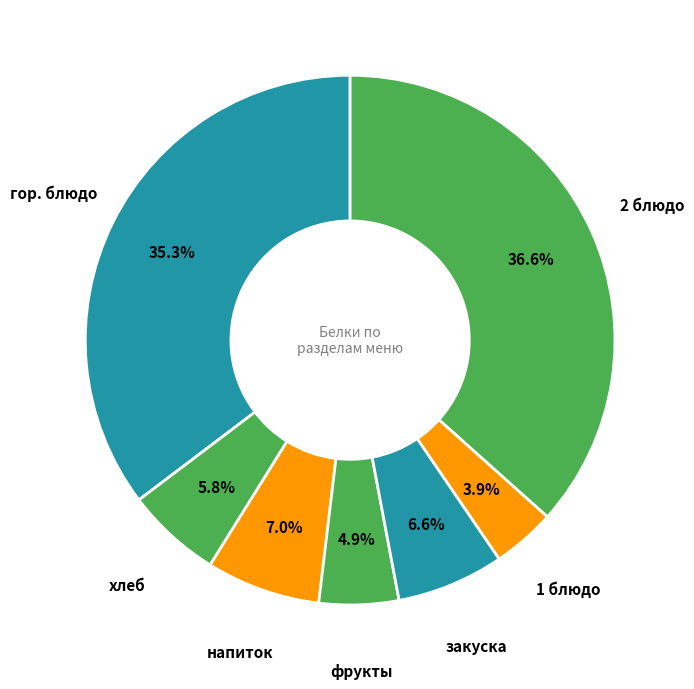

To the nearest percent, what is the difference between the largest and smallest slice percentages?

33%